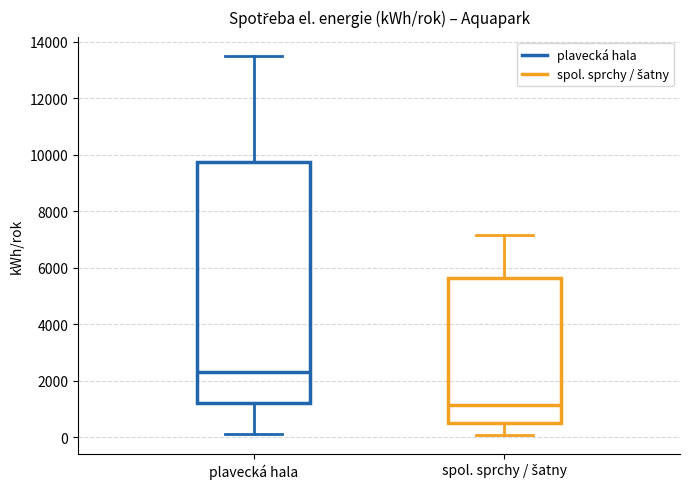

Reading left to right, transcribe this box plot: for each box, give where its median line is, the range the box spans, and where its two whiskers end, as read against the y-axis. The values are not printed on the chart, so give them approximately, as read against the axis.

plavecká hala: median 2400, box 1200 to 9800, whiskers 200 to 13600
spol. sprchy / šatny: median 1200, box 400 to 5600, whiskers 0 to 7200